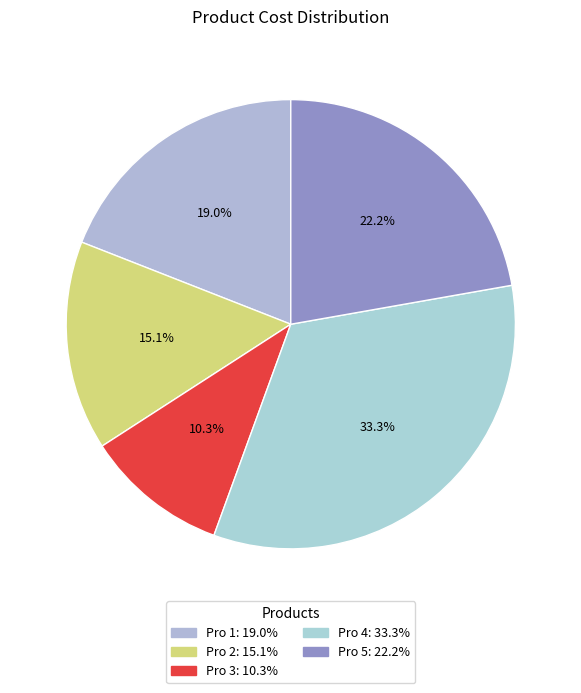

What is the smallest slice in the pie chart?

Pro 3